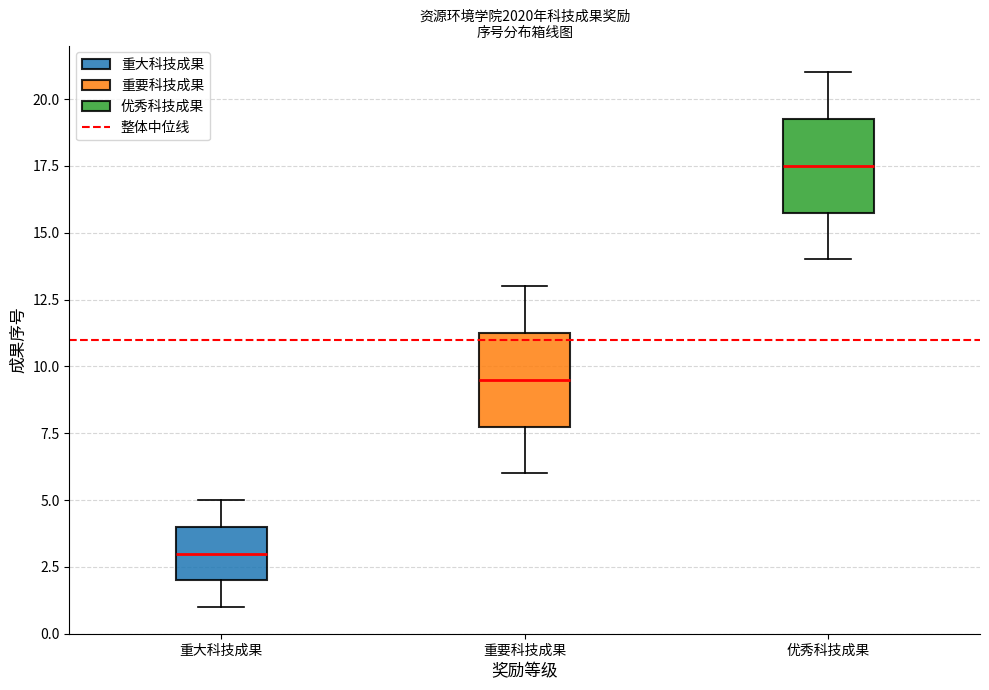

Where does the lower whisker of the box for 重大科技成果 end on the y-axis? The values are not printed on the chart, so give them approximately, as read against the axis.

1.0